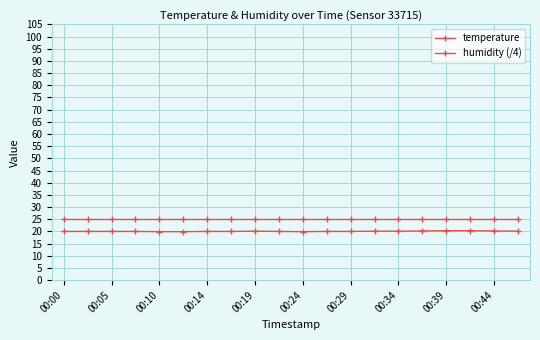

Which label corresponds to the smallest value in the chart?

00:10